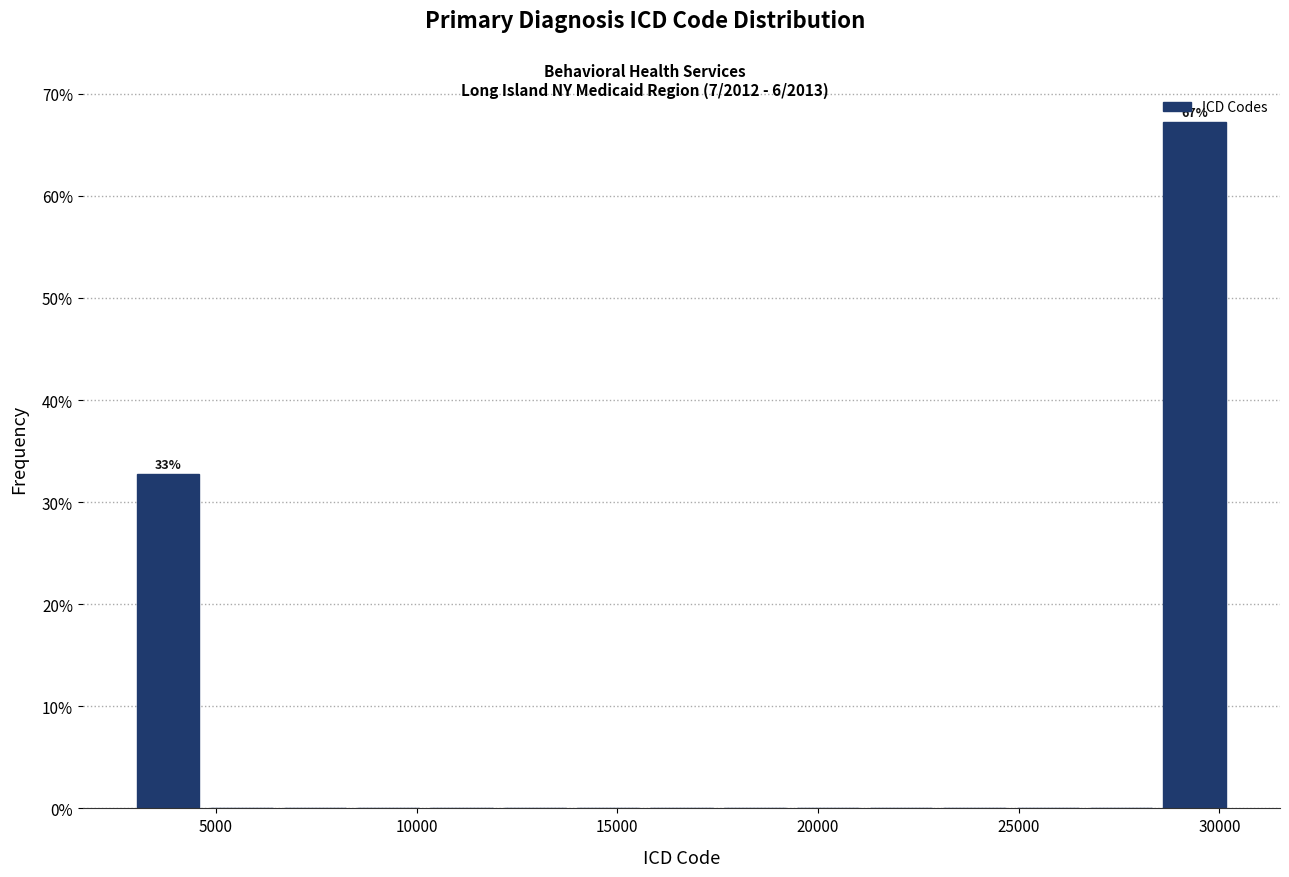

Read against the x-axis, roughly where is the centre of the tallest bar?

29500